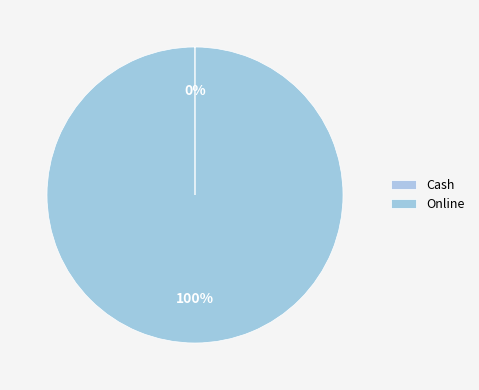

What is the majority slice?

Online